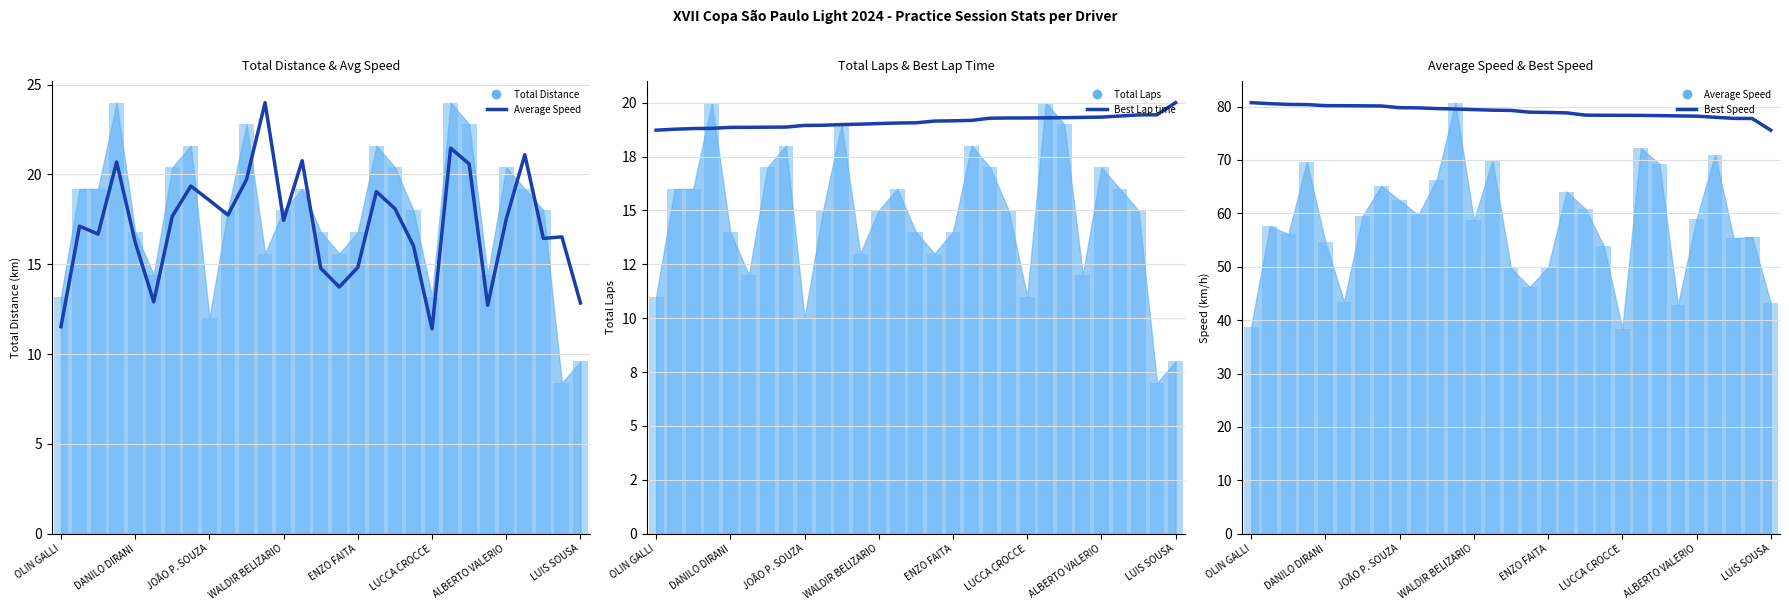

Which series changed the most between JOÃO P. SOUZA and 27?

Total Distance (bar)